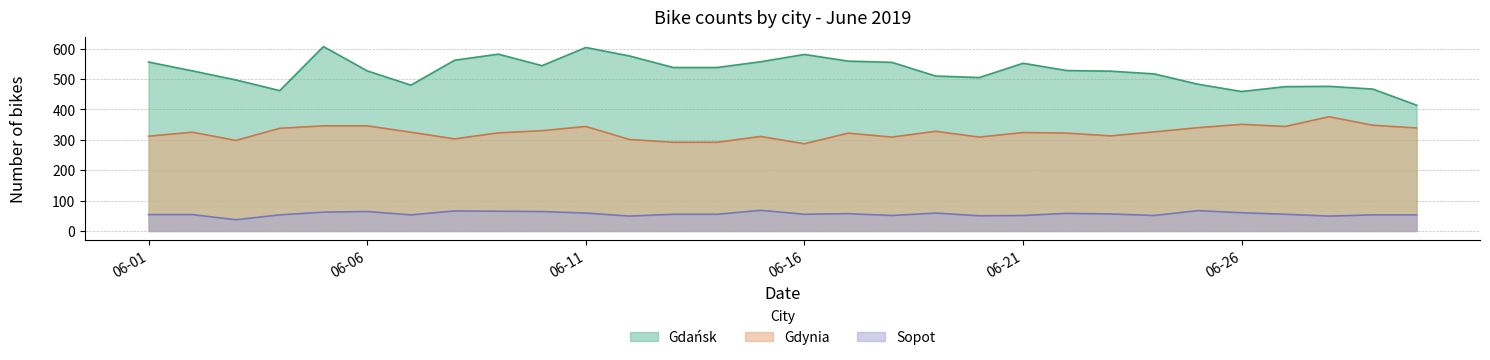

What is the difference between the maximum and minimum values in the Gdańsk series?

193